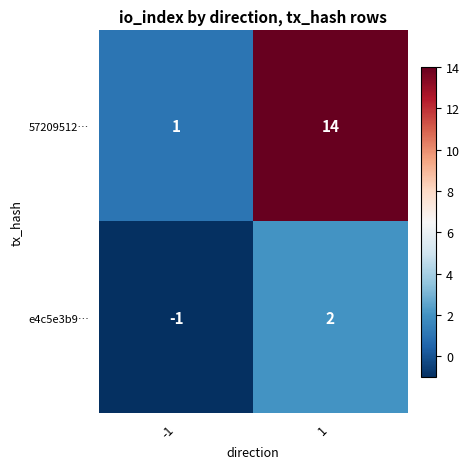

Which series has the widest spread of values?

57209512…